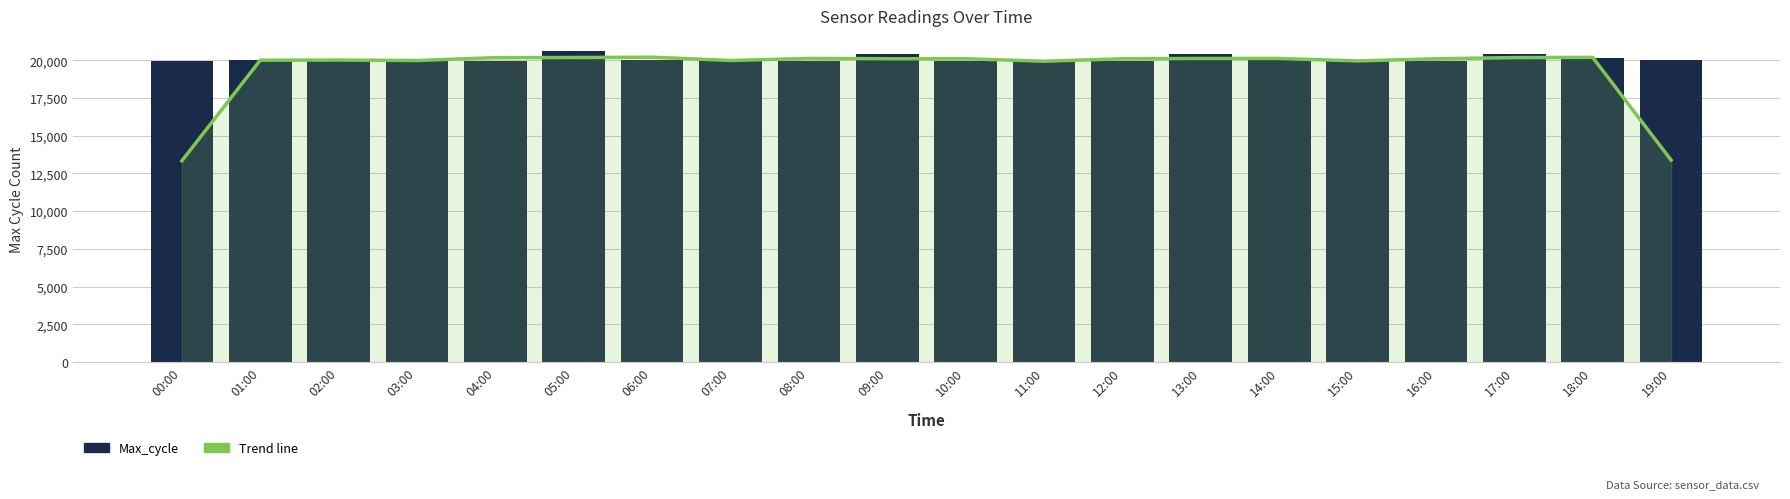

What is the label of the 6th bar from the left?

05:00